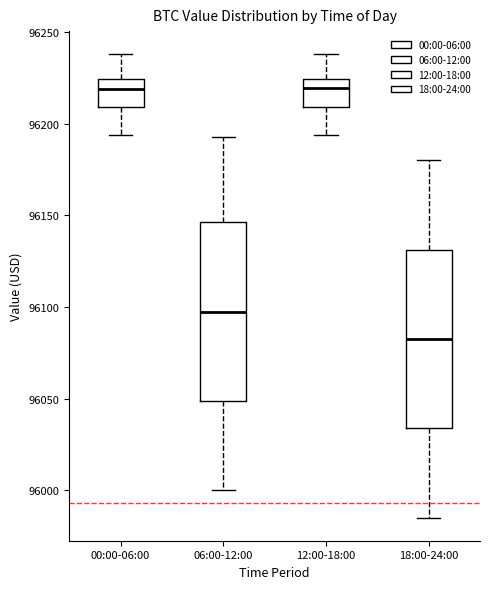

Reading left to right, transcribe this box plot: for each box, give where its median line is, the range the box spans, and where its two whiskers end, as read against the y-axis. The values are not printed on the chart, so give them approximately, as read against the axis.

00:00-06:00: median 96220, box 96210 to 96225, whiskers 96195 to 96240
06:00-12:00: median 96100, box 96050 to 96145, whiskers 96000 to 96195
12:00-18:00: median 96220, box 96210 to 96225, whiskers 96195 to 96240
18:00-24:00: median 96085, box 96035 to 96130, whiskers 95985 to 96180